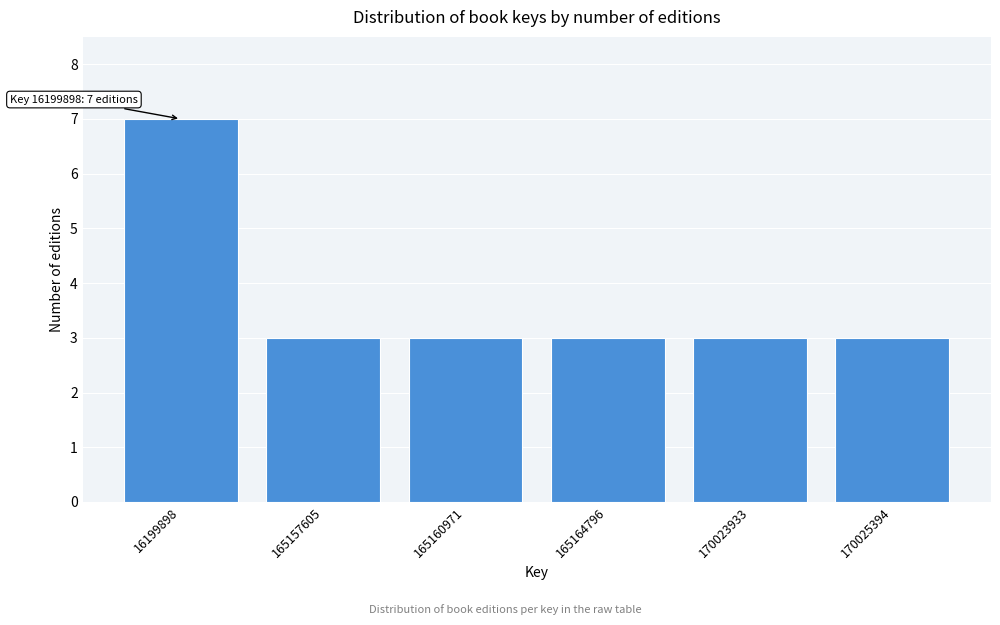

Reading right to left, extract all data points from this chart.

170025394=3	170023933=3	165164796=3	165160971=3	165157605=3	16199898=7